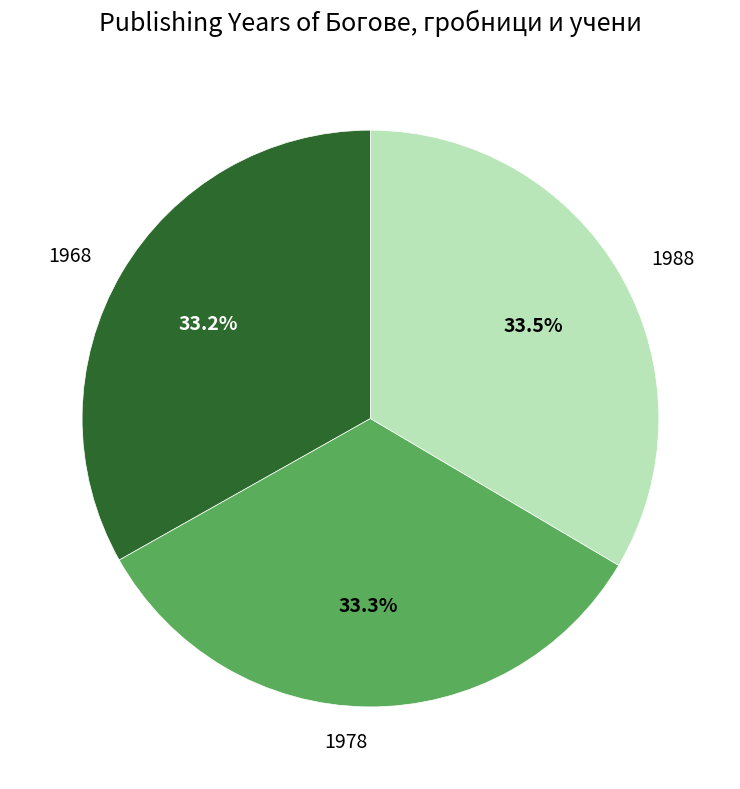

Combined, what portion of the pie is 1968 and 1988?

66.7%